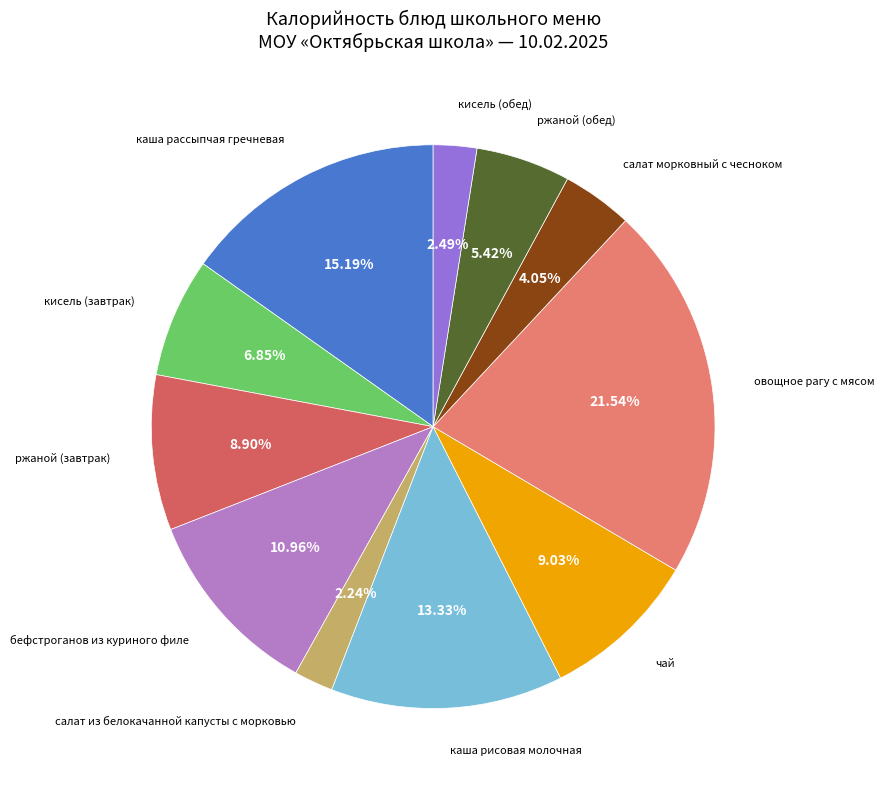

What is the largest slice in the pie chart?

овощное рагу с мясом